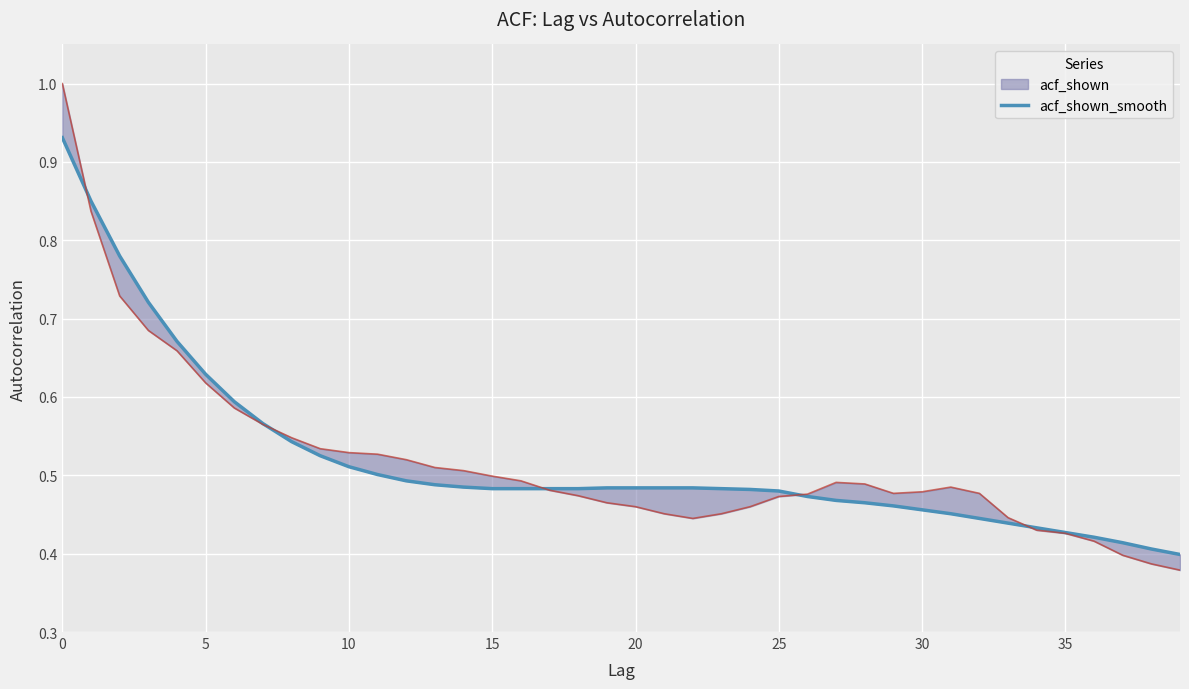

What is the difference between the values at 25 and 38?

0.1